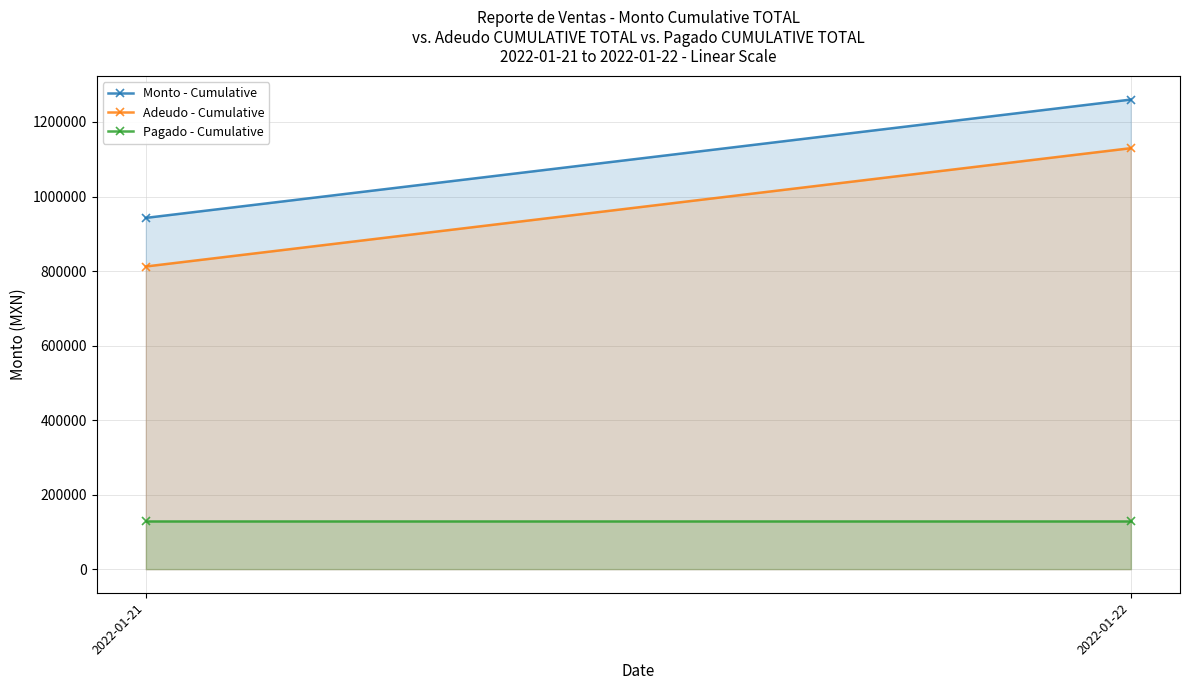

The value of Pagado - Cumulative at 2022-01-22 is 130410.0. True or false?

True